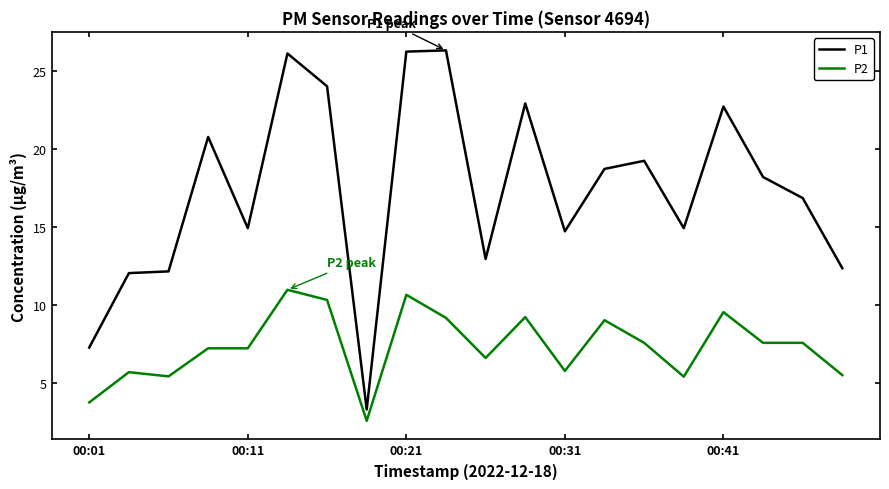

What is the difference between the maximum and minimum values in the P2 series?

8.4